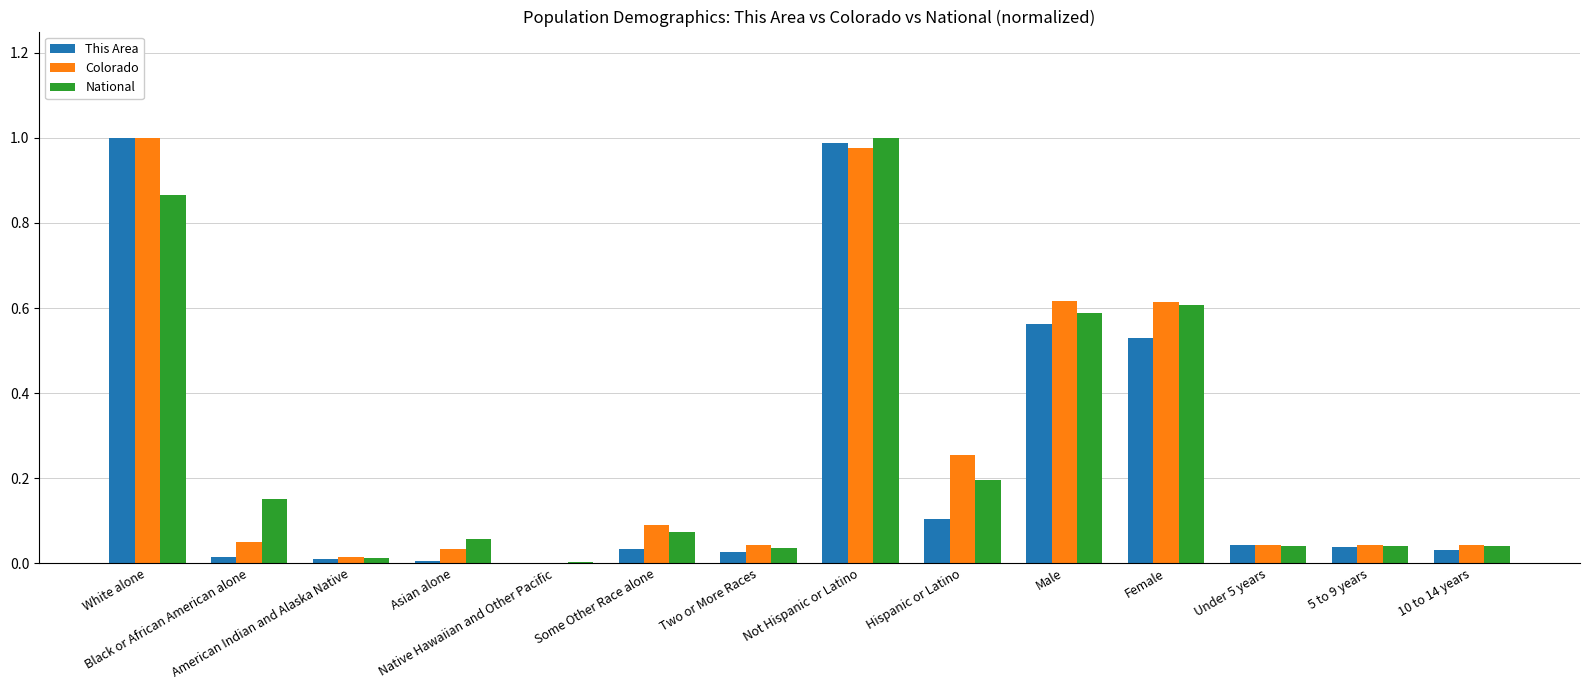

What is the sum of all National values?

3.7